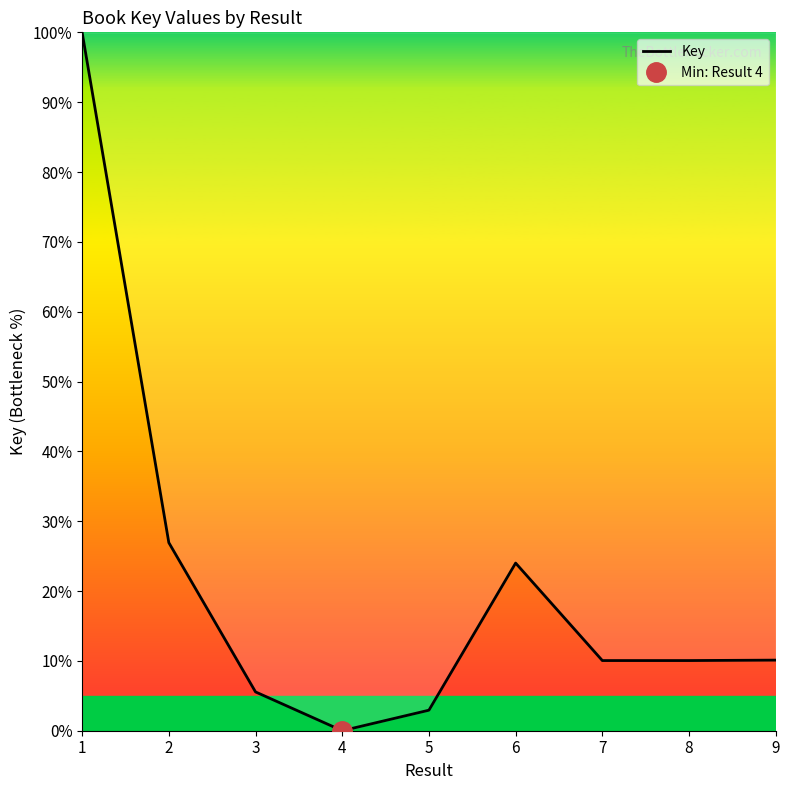

Reading left to right, extract all data points from this chart.

1=100.0	2=26.9	3=5.6	4=0.0	5=2.9	6=24.0	7=10.0	8=10.0	9=10.1